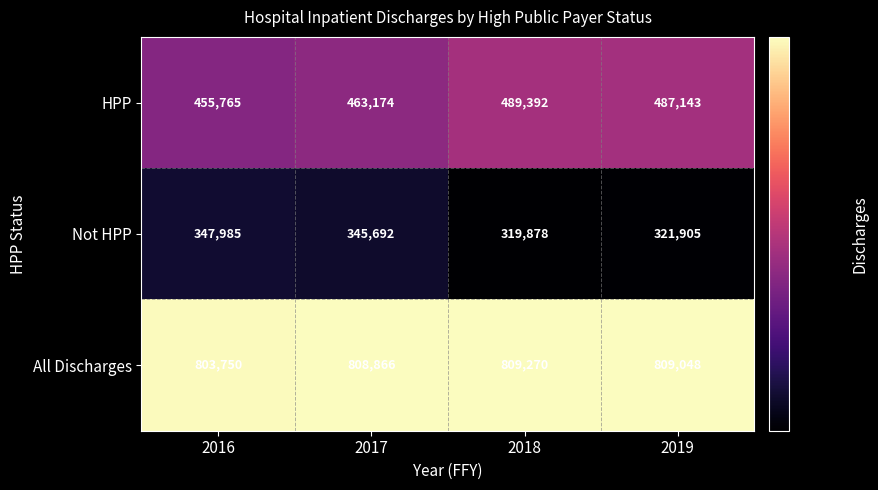

The value of Not HPP at 2018 is 202436. True or false?

False